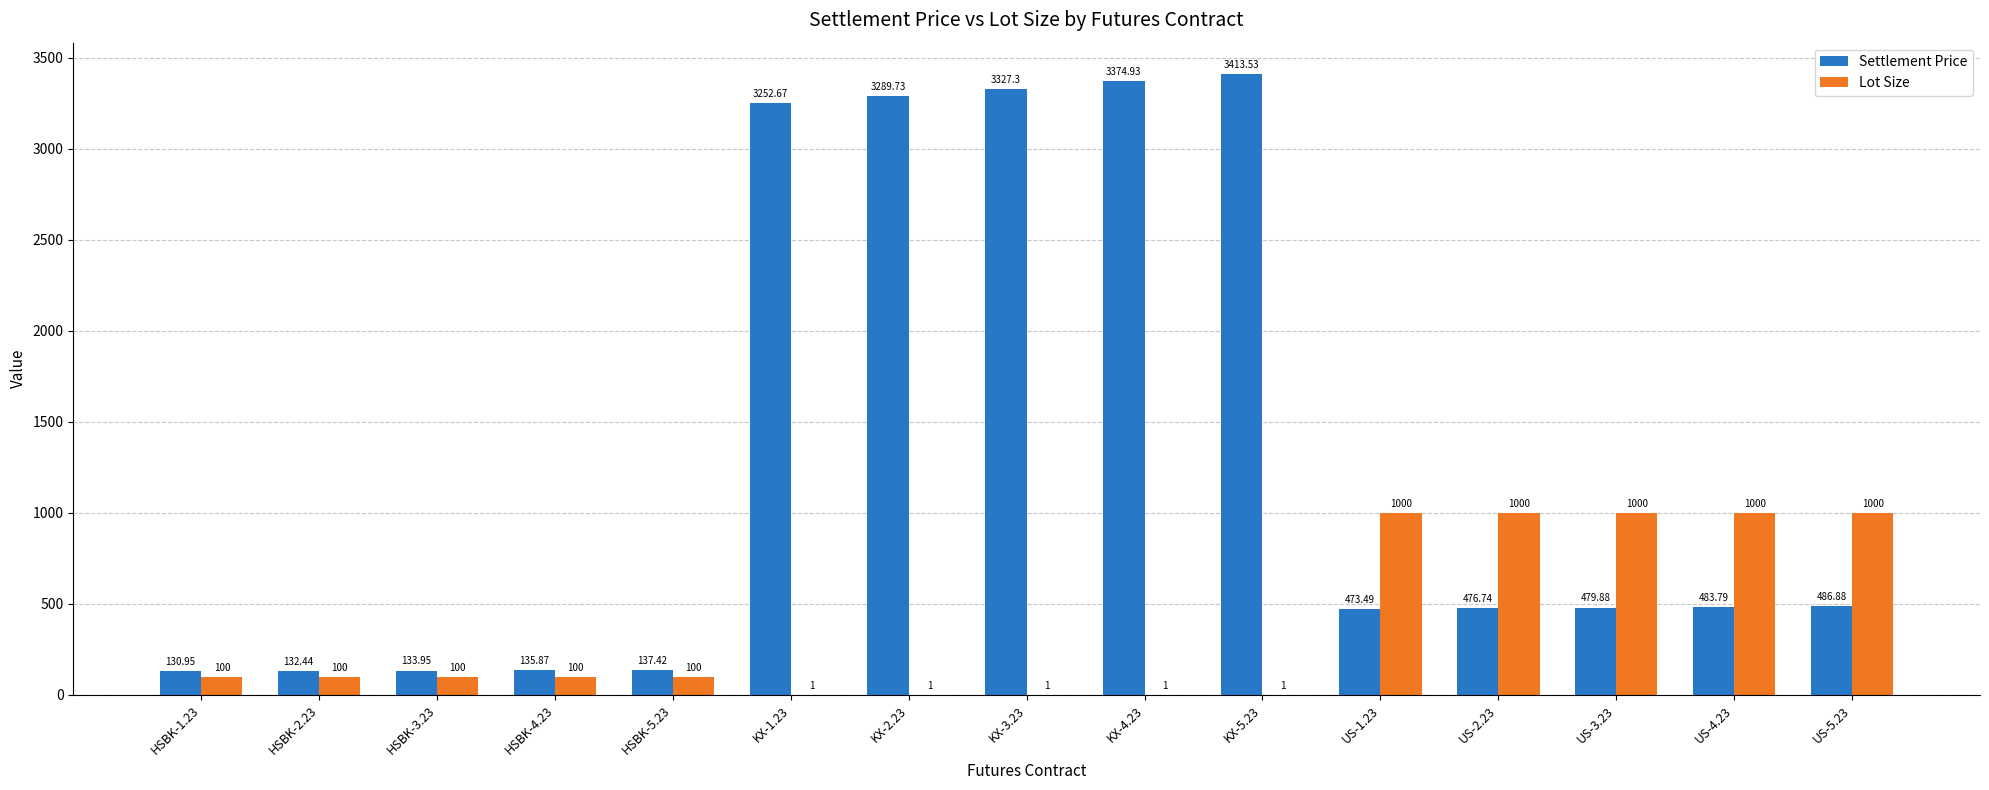

At which category is the sum across all series the highest?

KX-5.23